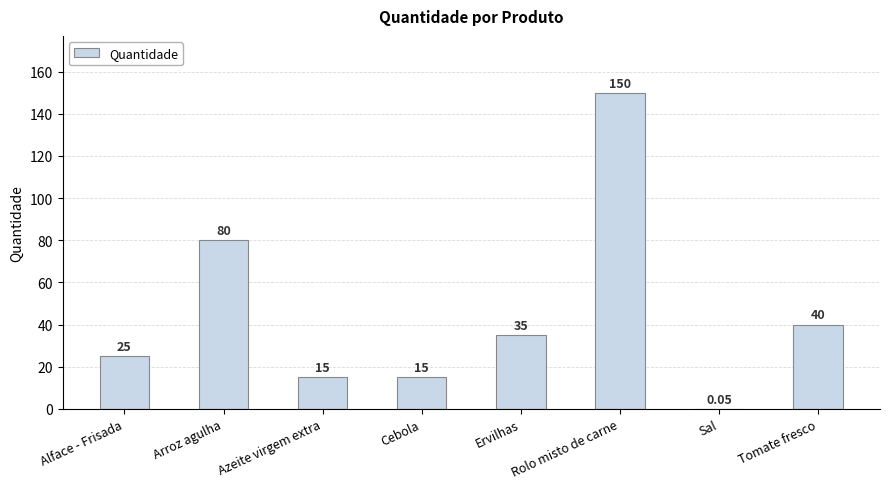

What is the sum of the values at Azeite virgem extra and Cebola?

30.0